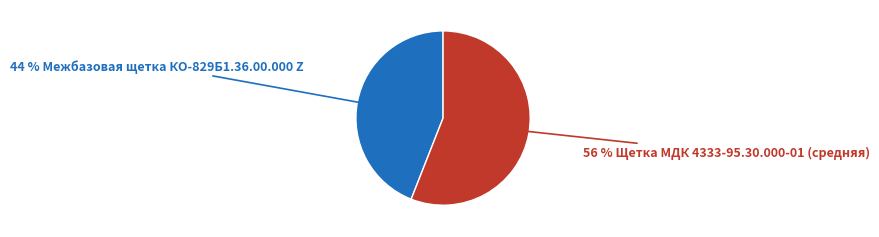

How many segments does this pie chart have?

2